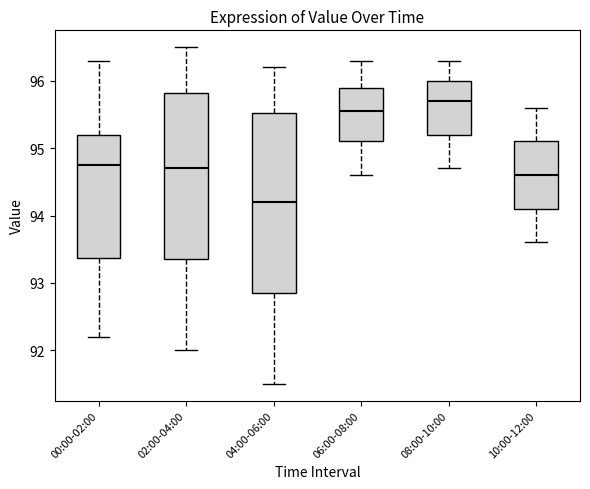

Reading left to right, read every box against the y-axis: the position of its median line, the range the box covers, and the ends of its whiskers. The values are not printed on the chart, so give them approximately, as read against the axis.

00:00-02:00: median 94.8, box 93.4 to 95.2, whiskers 92.2 to 96.3
02:00-04:00: median 94.7, box 93.4 to 95.8, whiskers 92.0 to 96.5
04:00-06:00: median 94.2, box 92.9 to 95.5, whiskers 91.5 to 96.2
06:00-08:00: median 95.6, box 95.1 to 95.9, whiskers 94.6 to 96.3
08:00-10:00: median 95.7, box 95.2 to 96.0, whiskers 94.7 to 96.3
10:00-12:00: median 94.6, box 94.1 to 95.1, whiskers 93.6 to 95.6